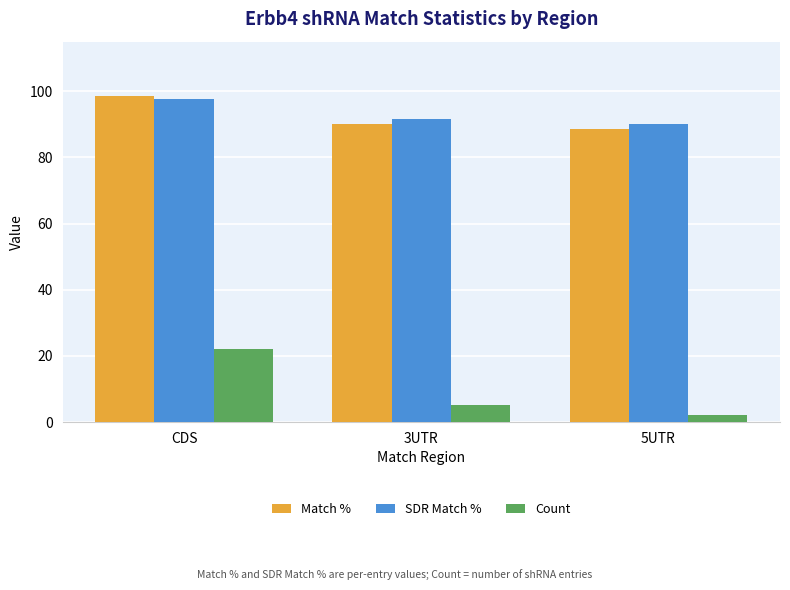

What is the value of the SDR Match % bar at the 1st from the left?

97.8